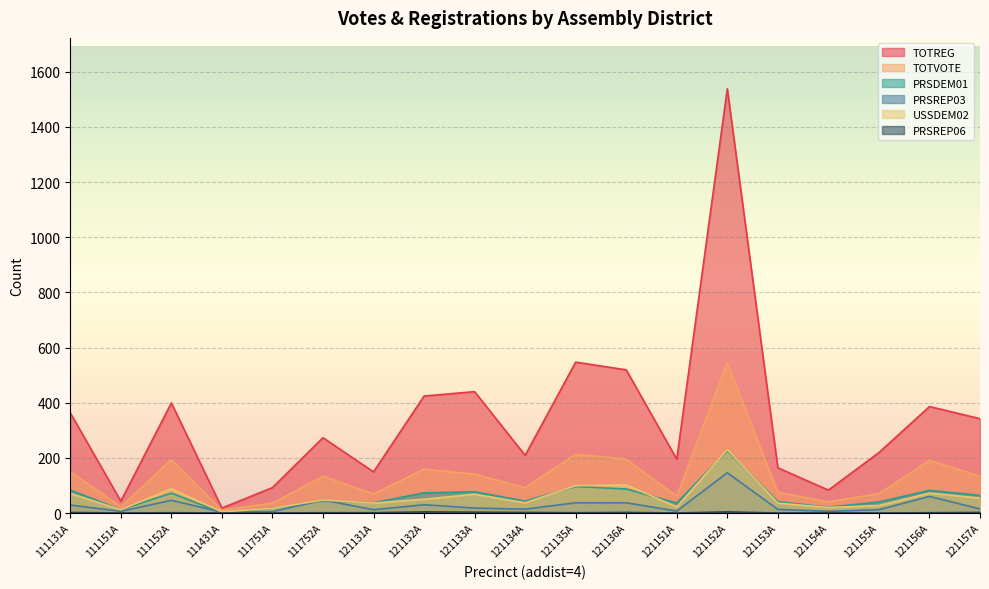

The PRSDEM01 series shows 55 at 121151A. True or false?

False